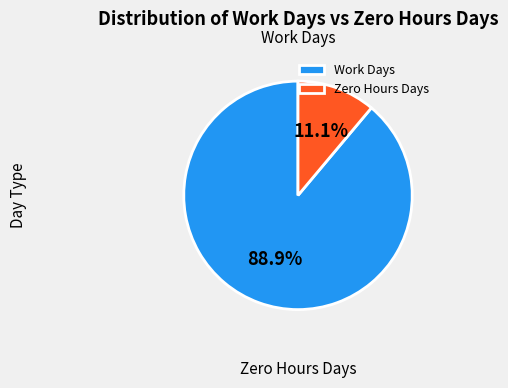

Approximately how many times larger is the value at Work Days compared to Zero Hours Days?

8.0